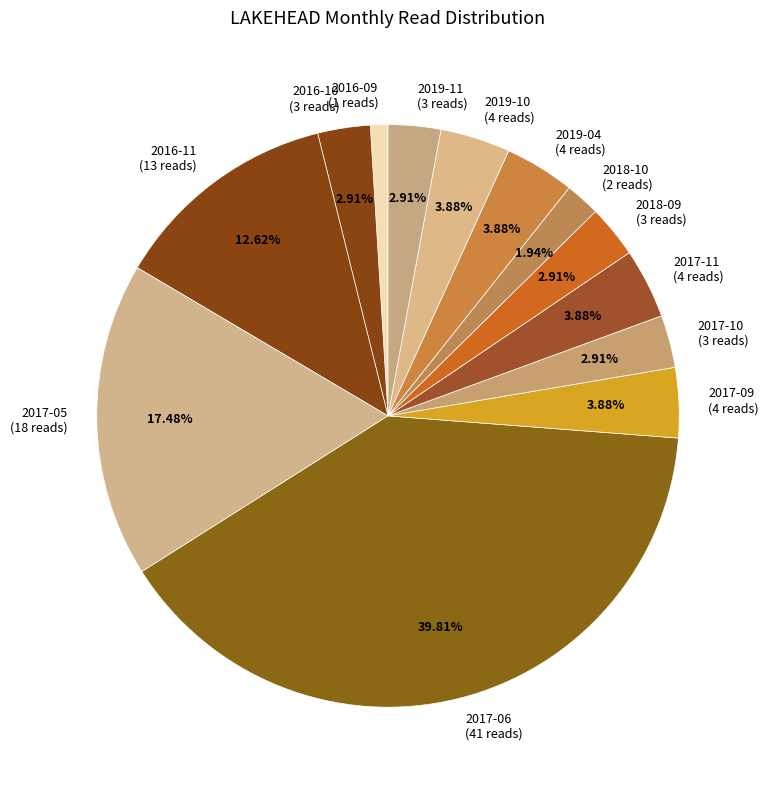

Which has a higher value, 2016-11 or 2019-11?

2016-11